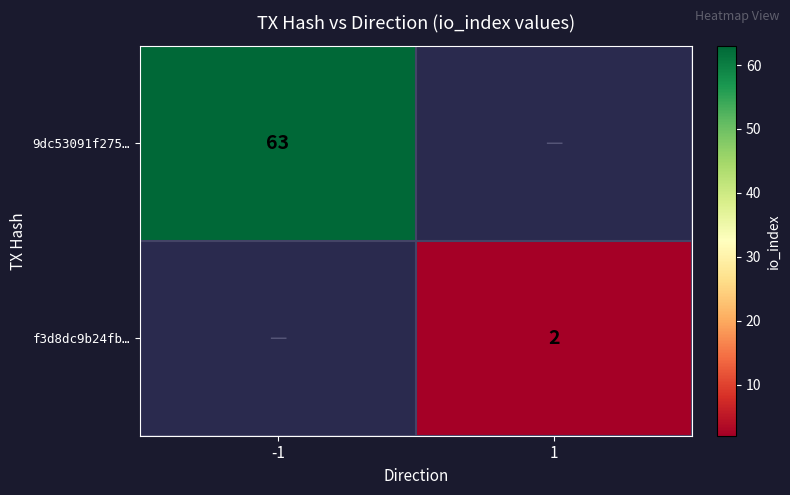

Which category has the lowest value across all series?

1